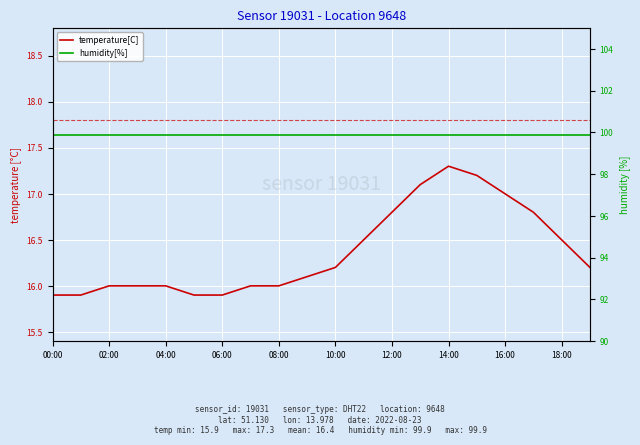

At which label is temperature[C] closest to 16?

02:00